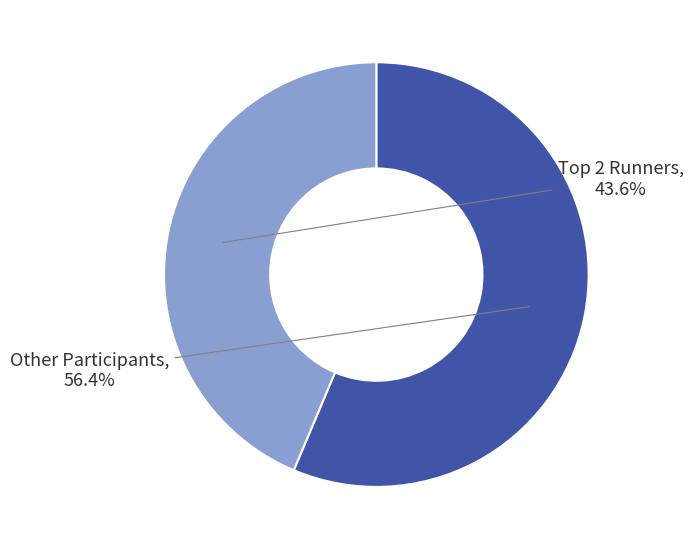

Does any single category account for the majority?

Yes